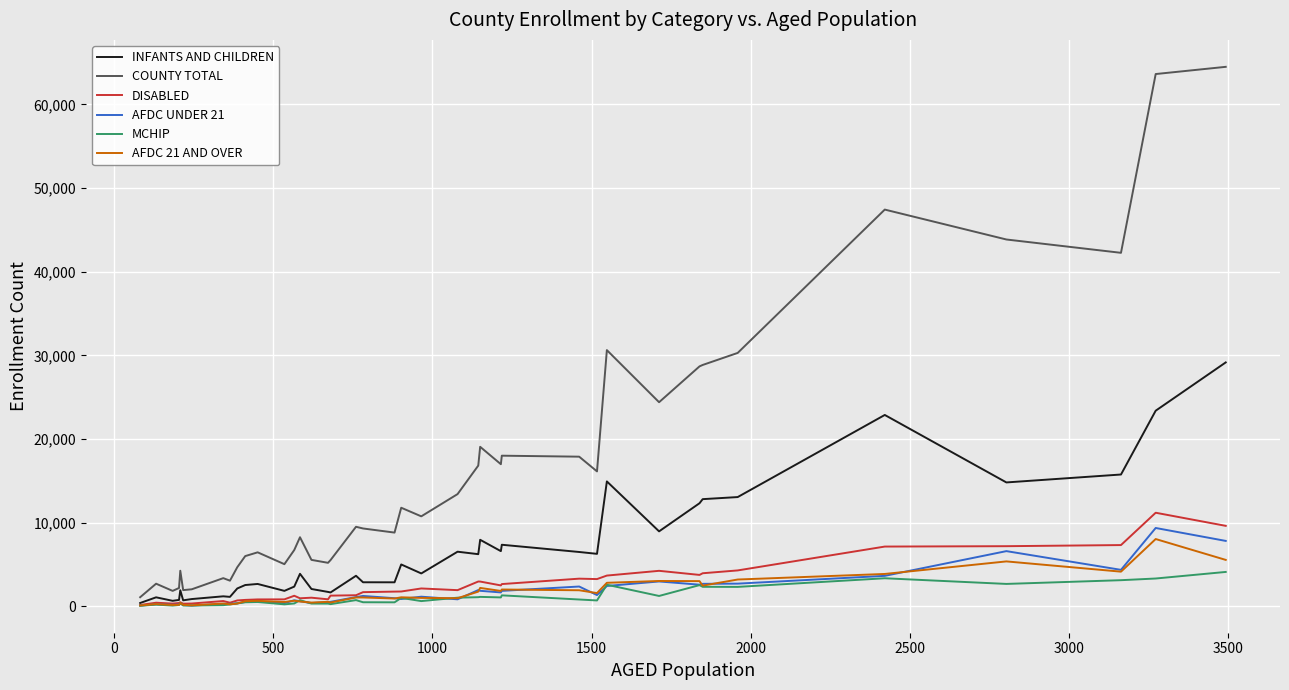

What is the maximum value for COUNTY TOTAL?

64498